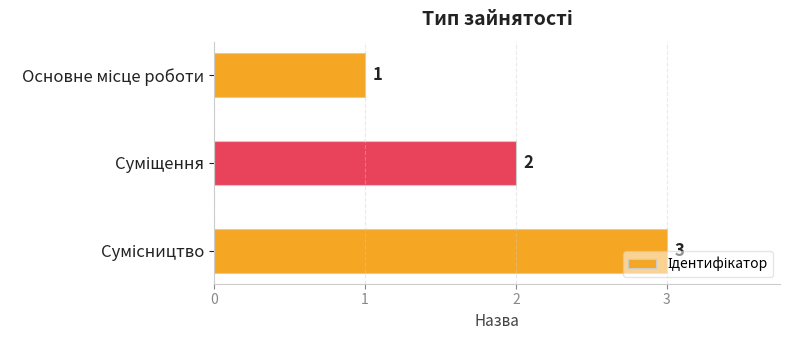

What is the value of the 3rd bar from the top?

3